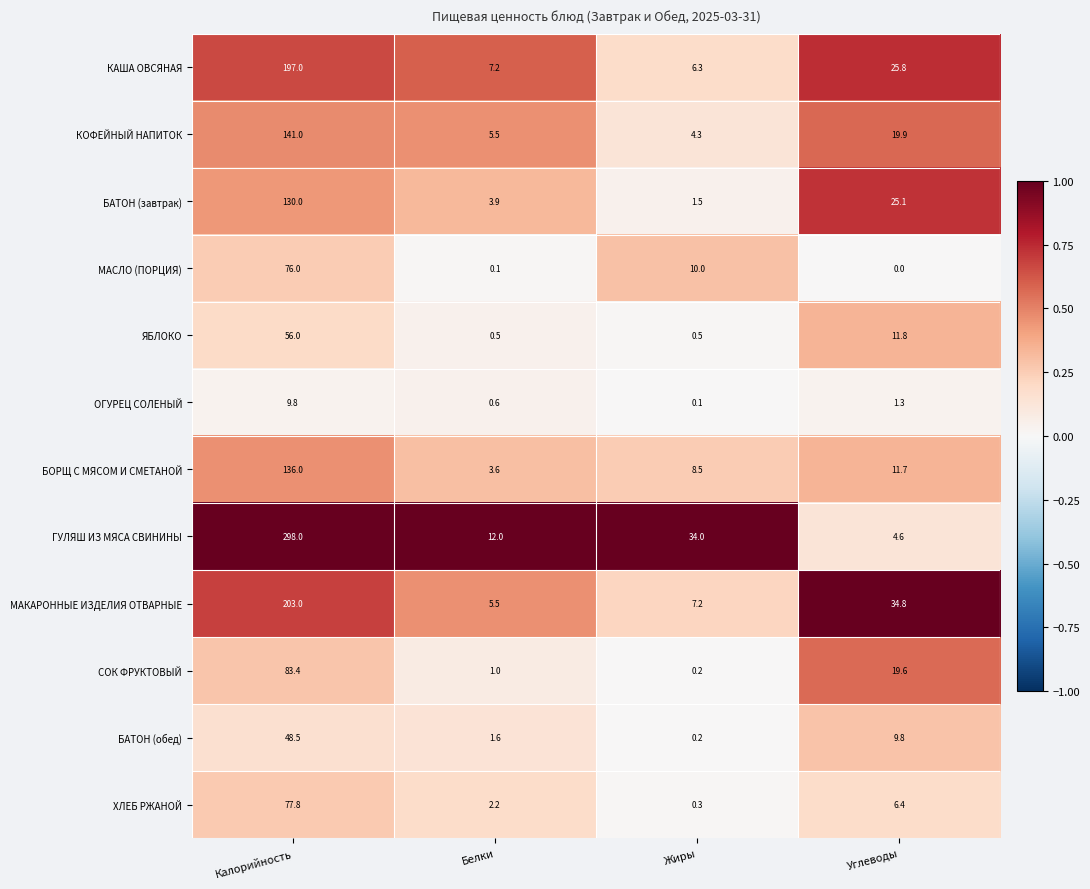

Between Жиры and Углеводы, which series saw the biggest shift?

ГУЛЯШ ИЗ МЯСА СВИНИНЫ